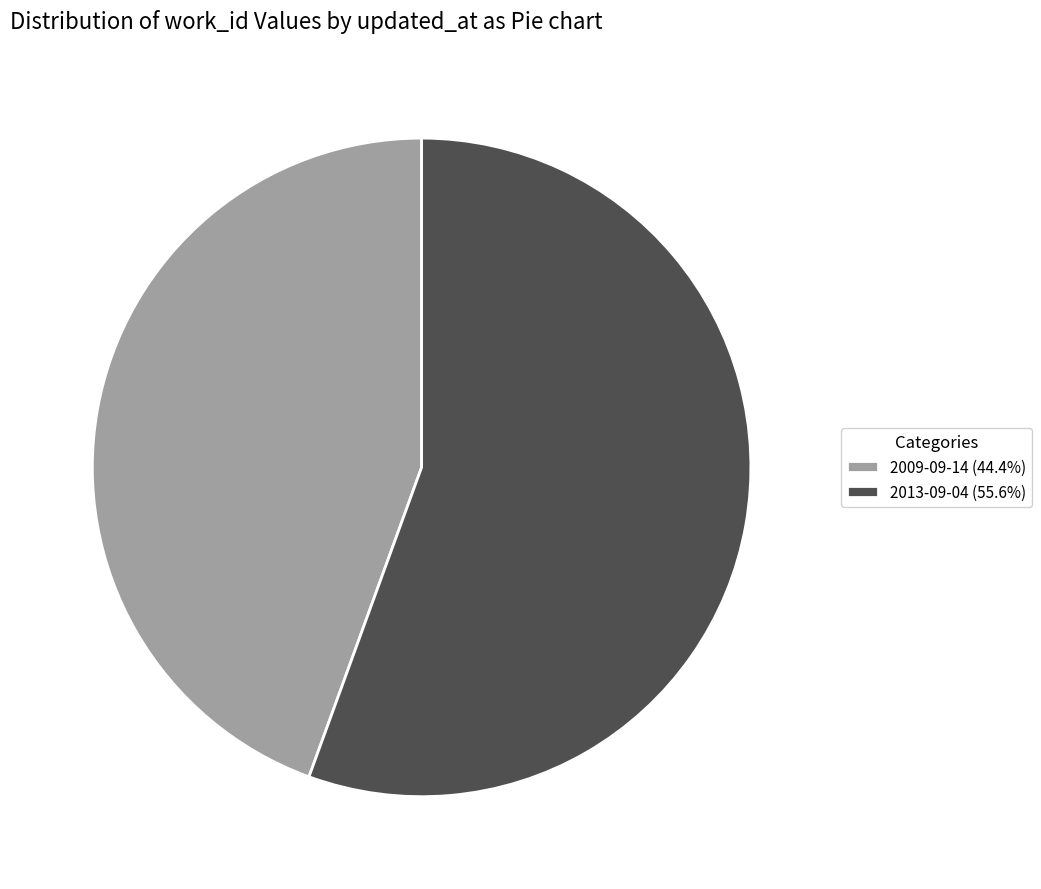

Rank the categories by value from lowest to highest.

2009-09-14, 2013-09-04